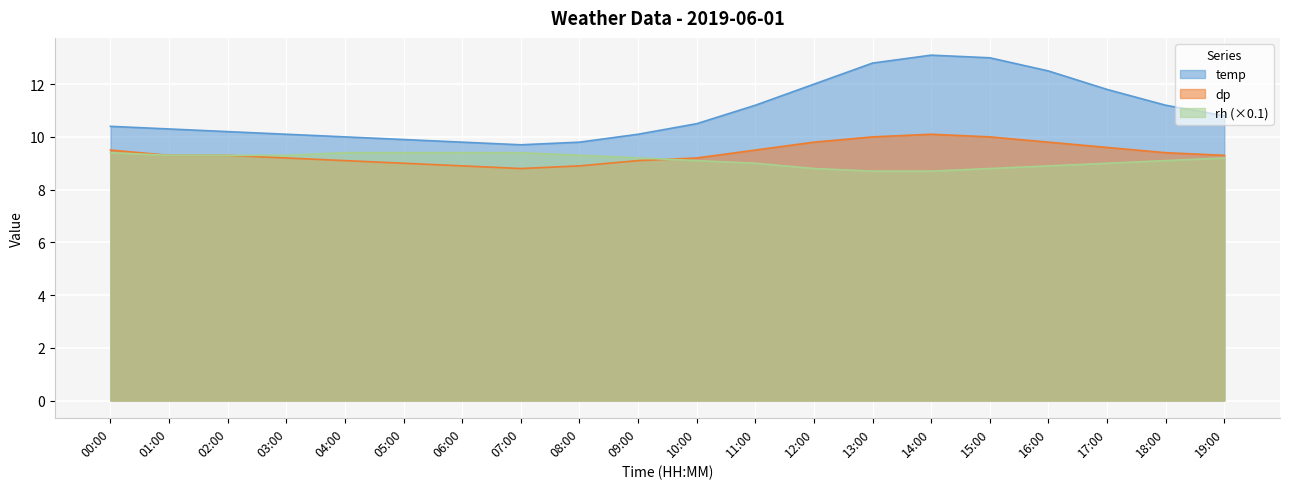

At 09:00, list the series in order from smallest to largest.

dp, rh, temp